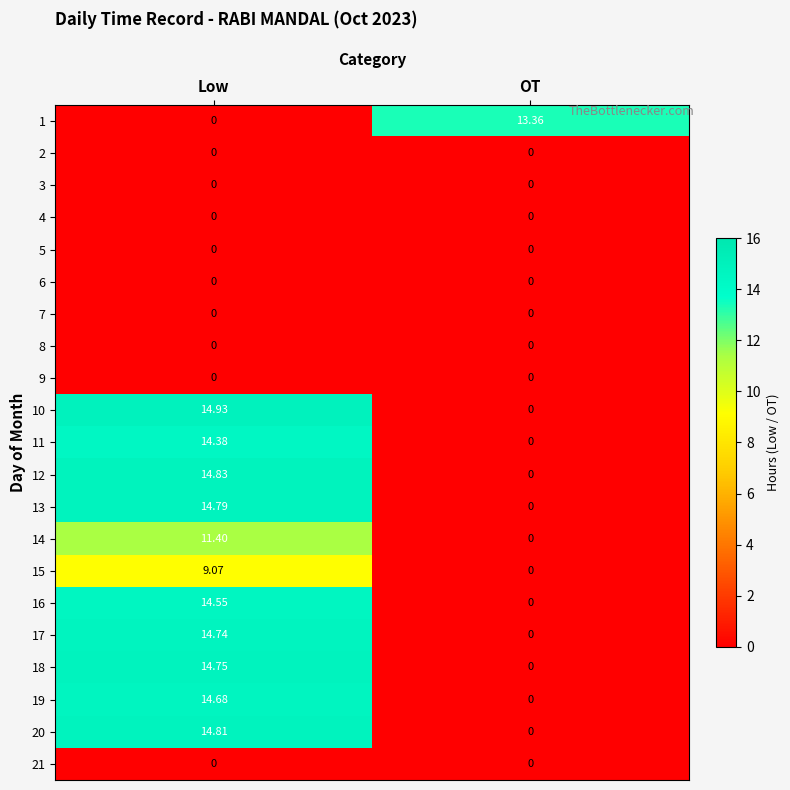

At which category is the sum across all series the highest?

Low